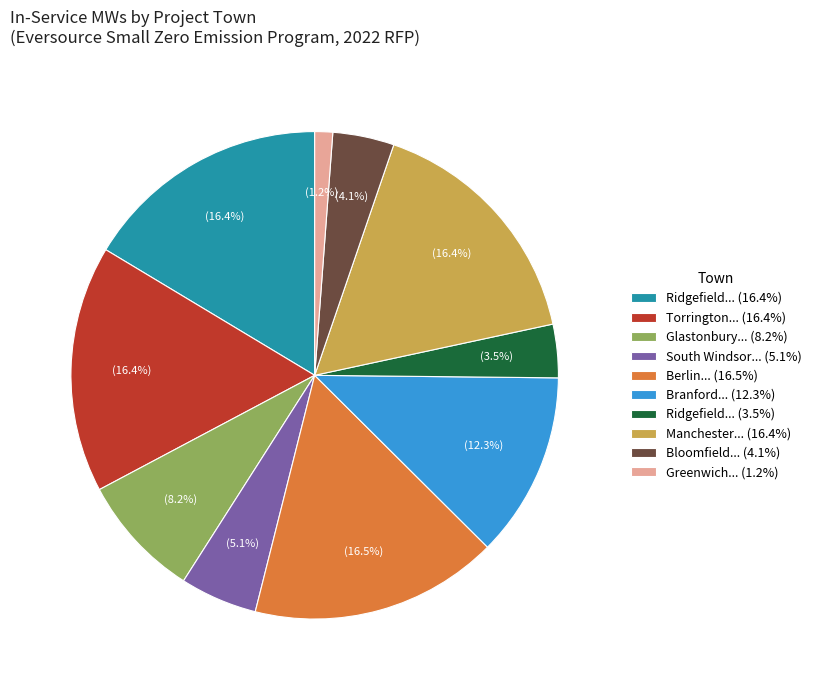

Count the number of slices in the pie.

10